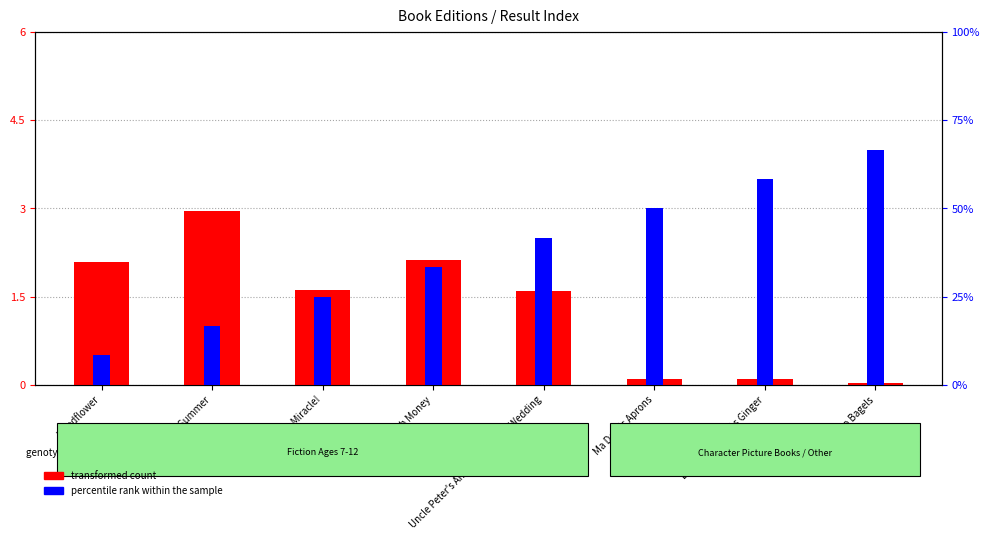

How many values in the transformed count series exceed 1?

5